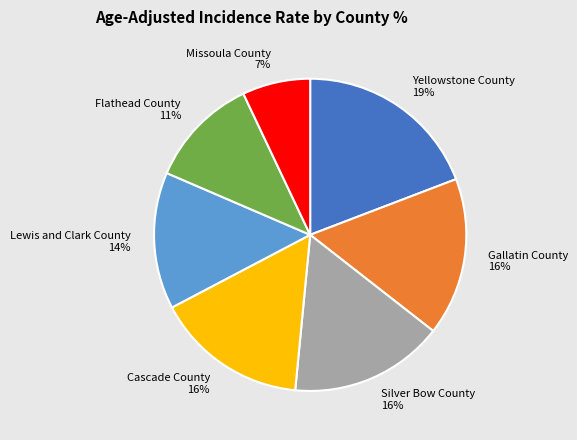

Which has a higher value, Missoula County or Lewis and Clark County?

Lewis and Clark County